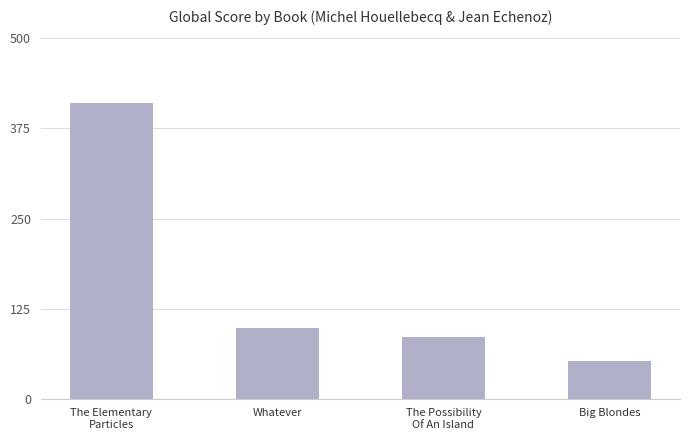

What is the difference between the second highest and second lowest values?

13